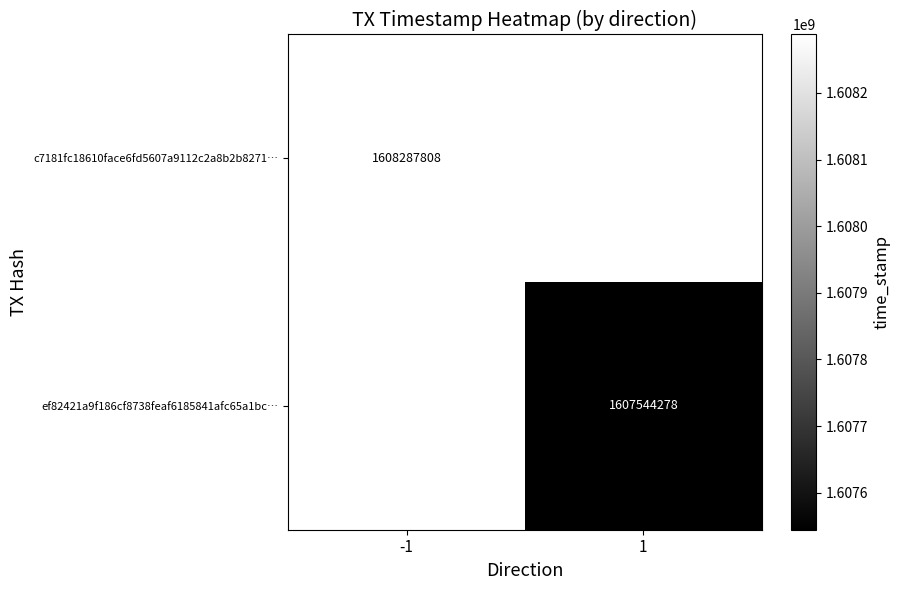

True or false: c7181fc18610face6fd5607a9112c2a8b2b8271… has a value of 1608287808 at -1.

True